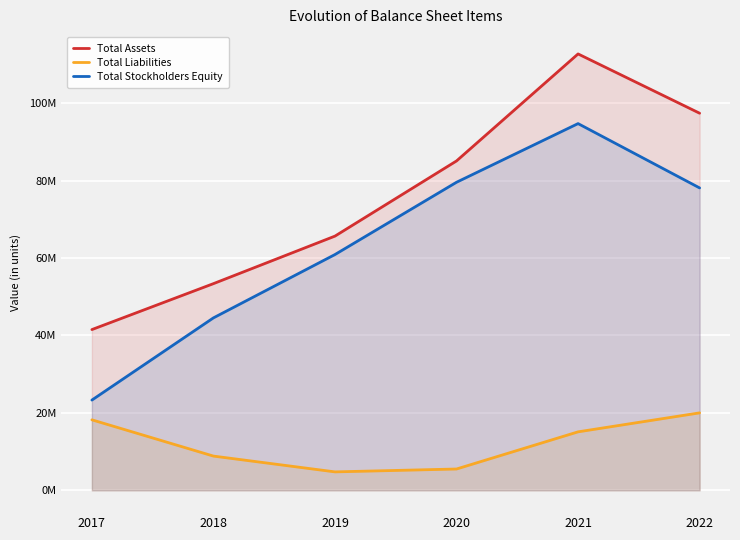

Rank the series by their average value, from highest to lowest.

Total Assets, Total Stockholders Equity, Total Liabilities